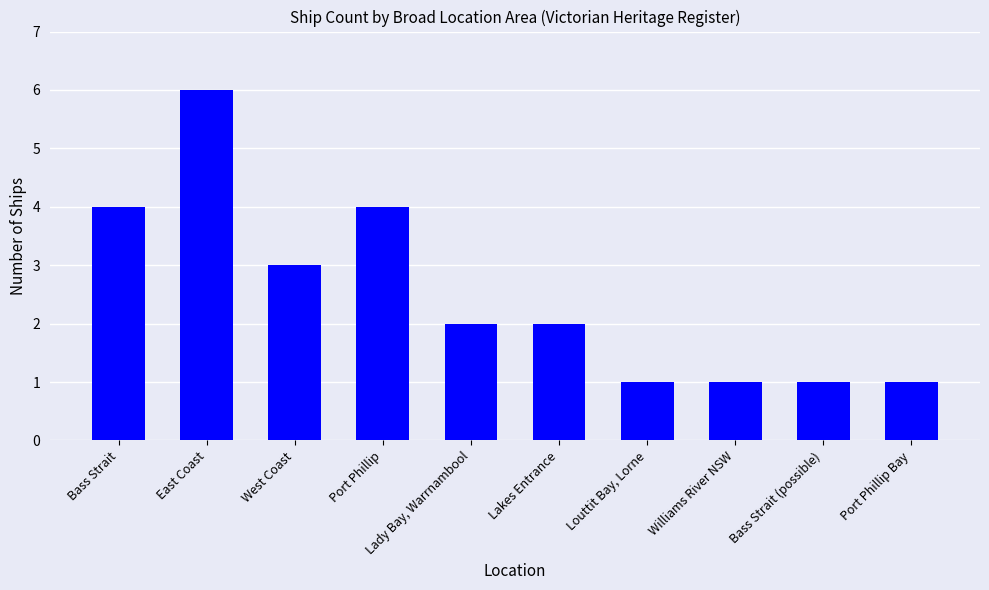

What is the greatest value displayed?

6